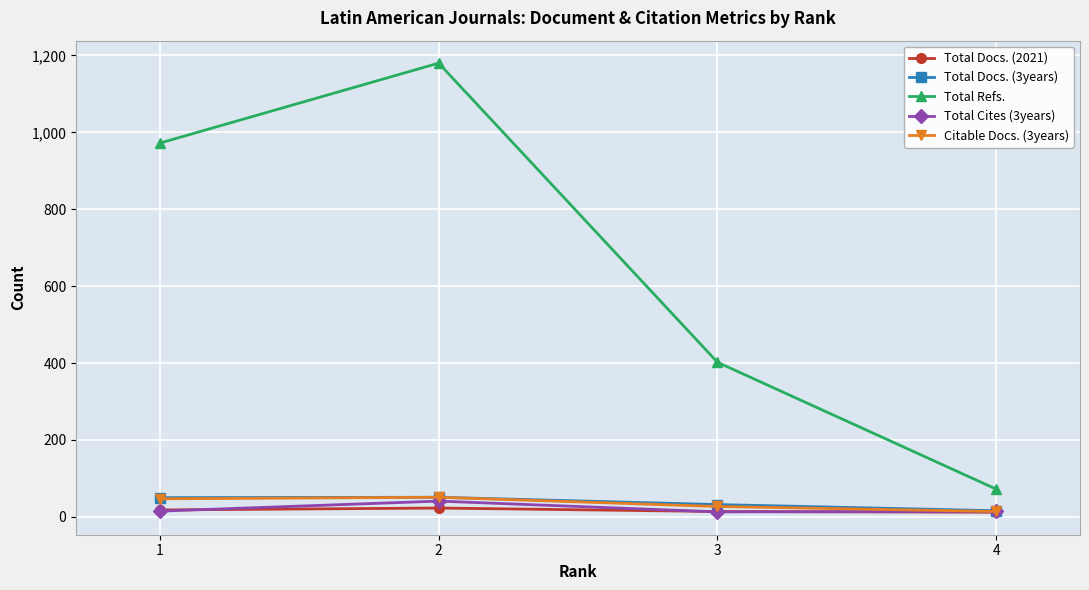

What is the highest value of the Total Cites (3years) series?

41